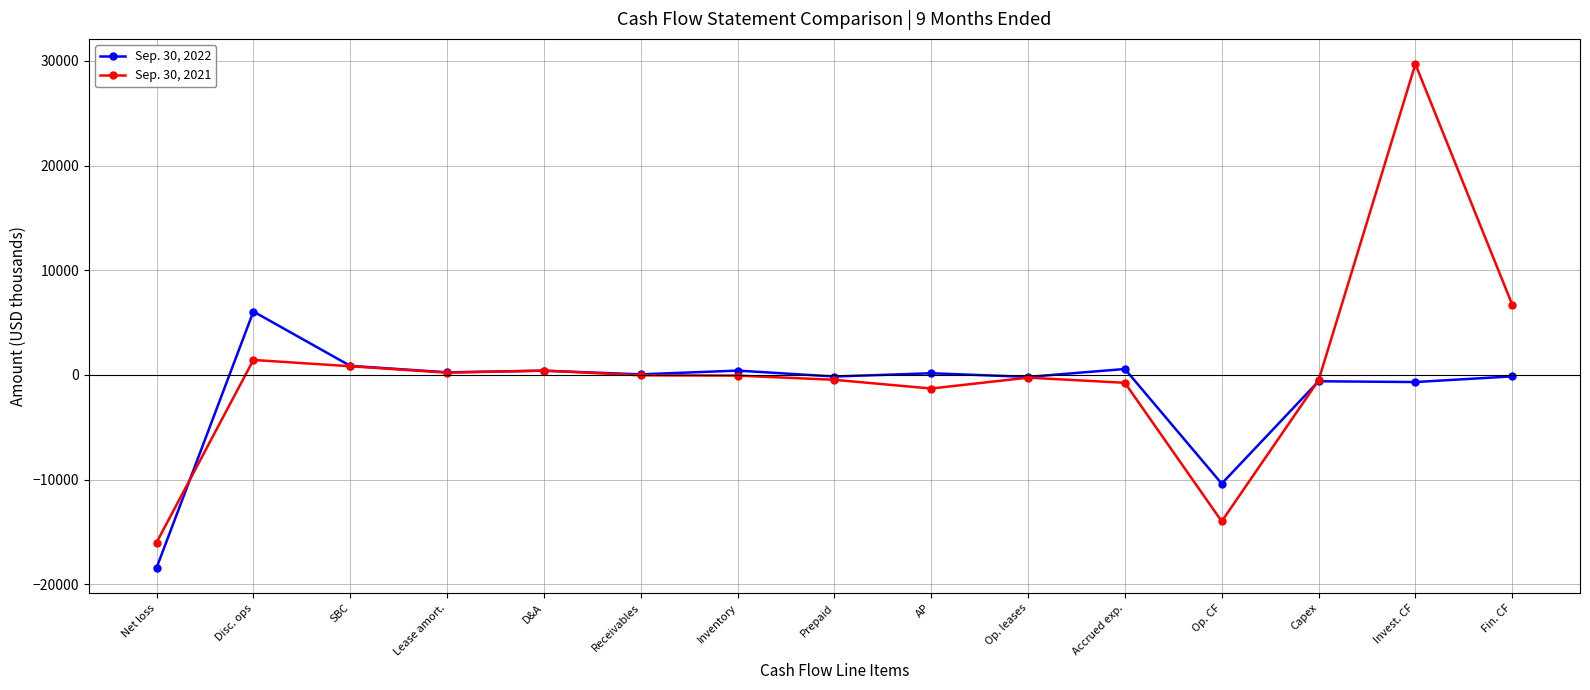

Which category has the highest value in the Sep. 30, 2022 series?

Disc. ops